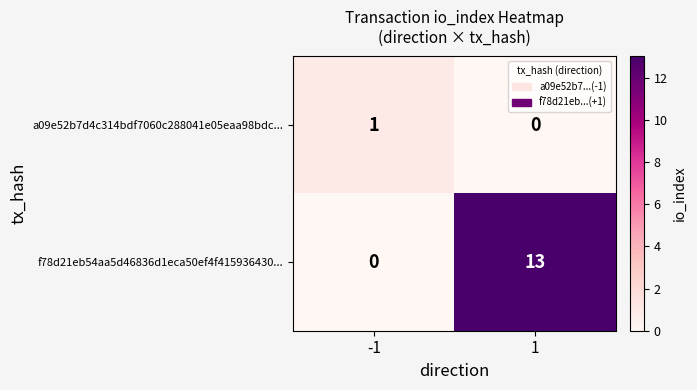

Reading left to right, what are all the values shown in this chart?

a09e52b7d4c314bdf7060c288041e05eaa98bdc...: -1=1	1=0
f78d21eb54aa5d46836d1eca50ef4f415936430...: -1=0	1=13